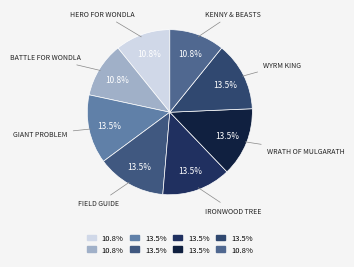

How many segments does this pie chart have?

8